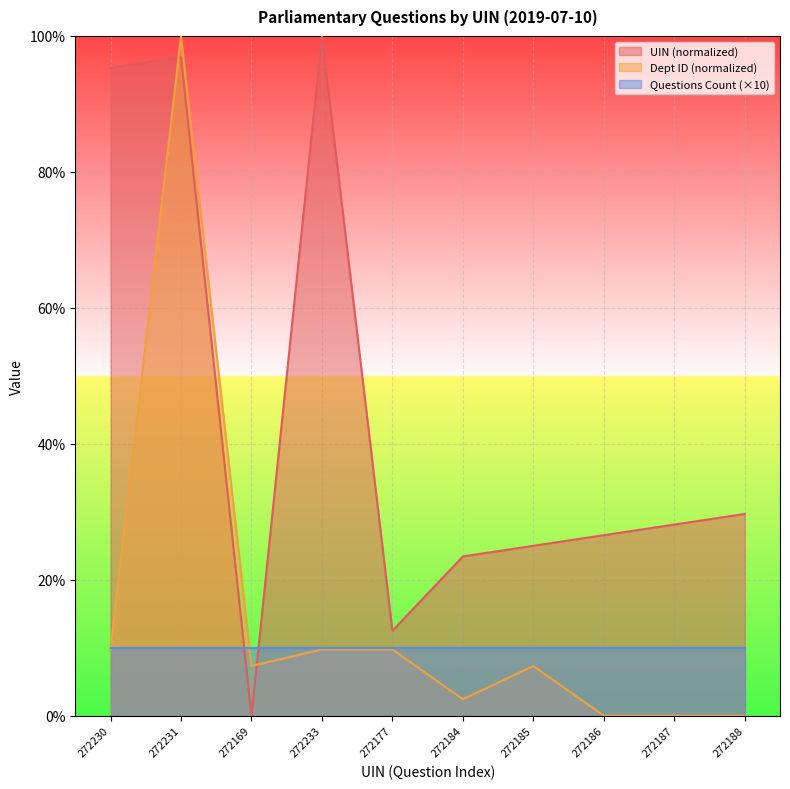

How many interior local peaks does the UIN series have?

2